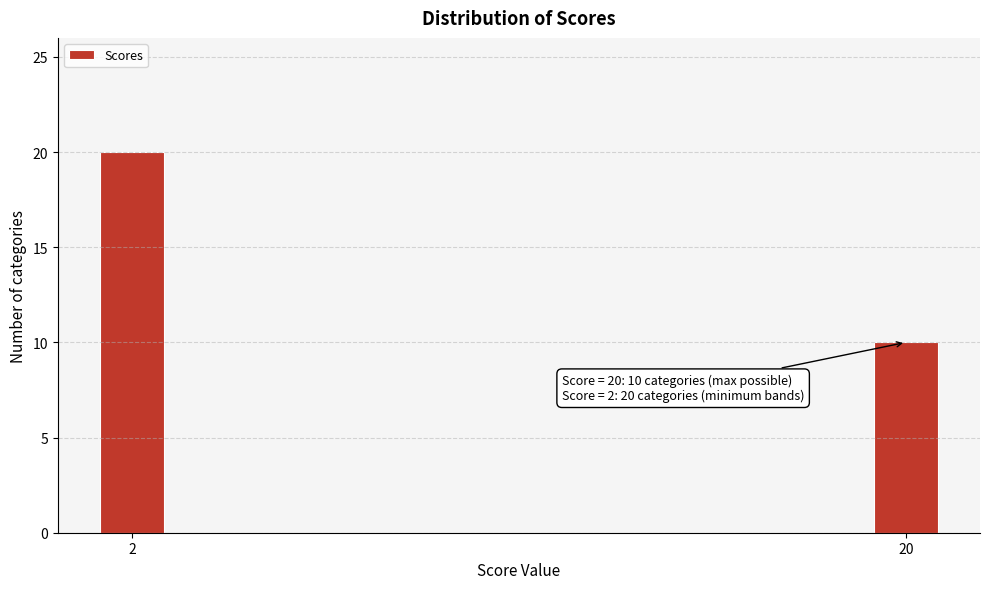

Reading left to right, what are all the values shown in this chart?

2=20	20=10